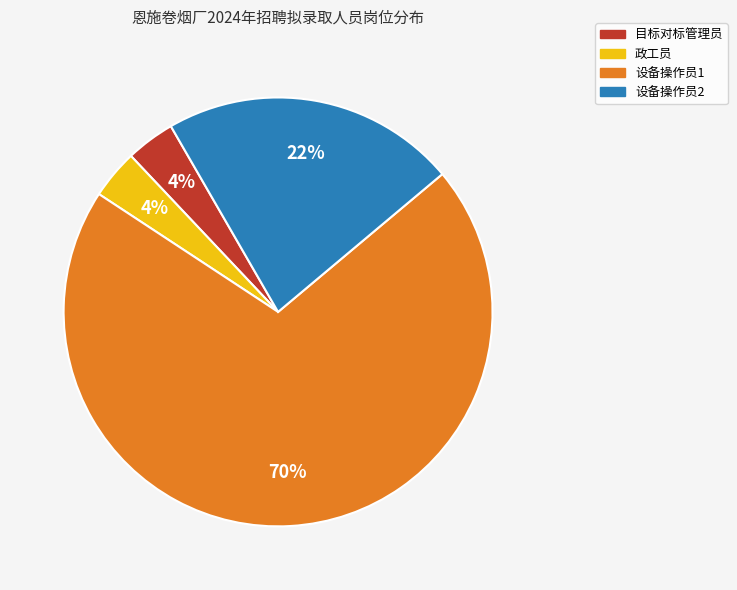

Do 目标对标管理员 and 政工员 together represent more than half of the pie?

No